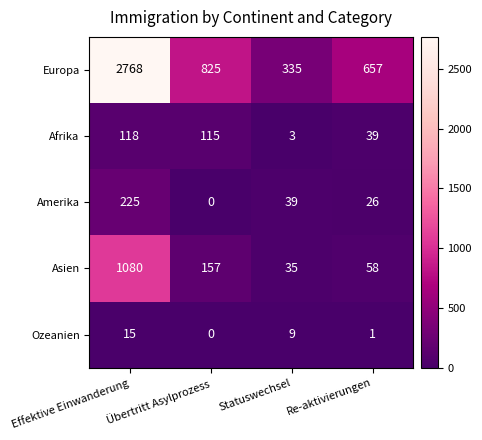

List the series in order of their peak value, lowest first.

Ozeanien, Afrika, Amerika, Asien, Europa